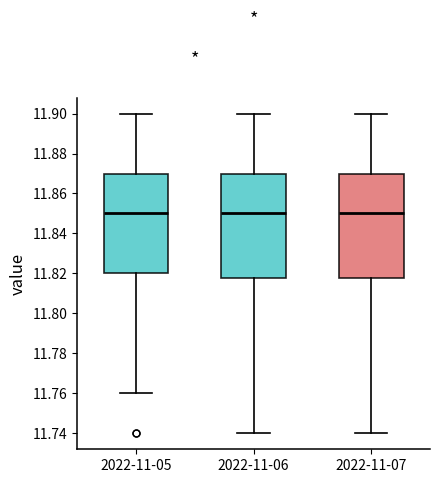

Reading left to right, read every box against the y-axis: the position of its median line, the range the box covers, and the ends of its whiskers. The values are not printed on the chart, so give them approximately, as read against the axis.

2022-11-05: median 11.850, box 11.820 to 11.870, whiskers 11.760 to 11.900
2022-11-06: median 11.850, box 11.818 to 11.870, whiskers 11.740 to 11.900
2022-11-07: median 11.850, box 11.818 to 11.870, whiskers 11.740 to 11.900